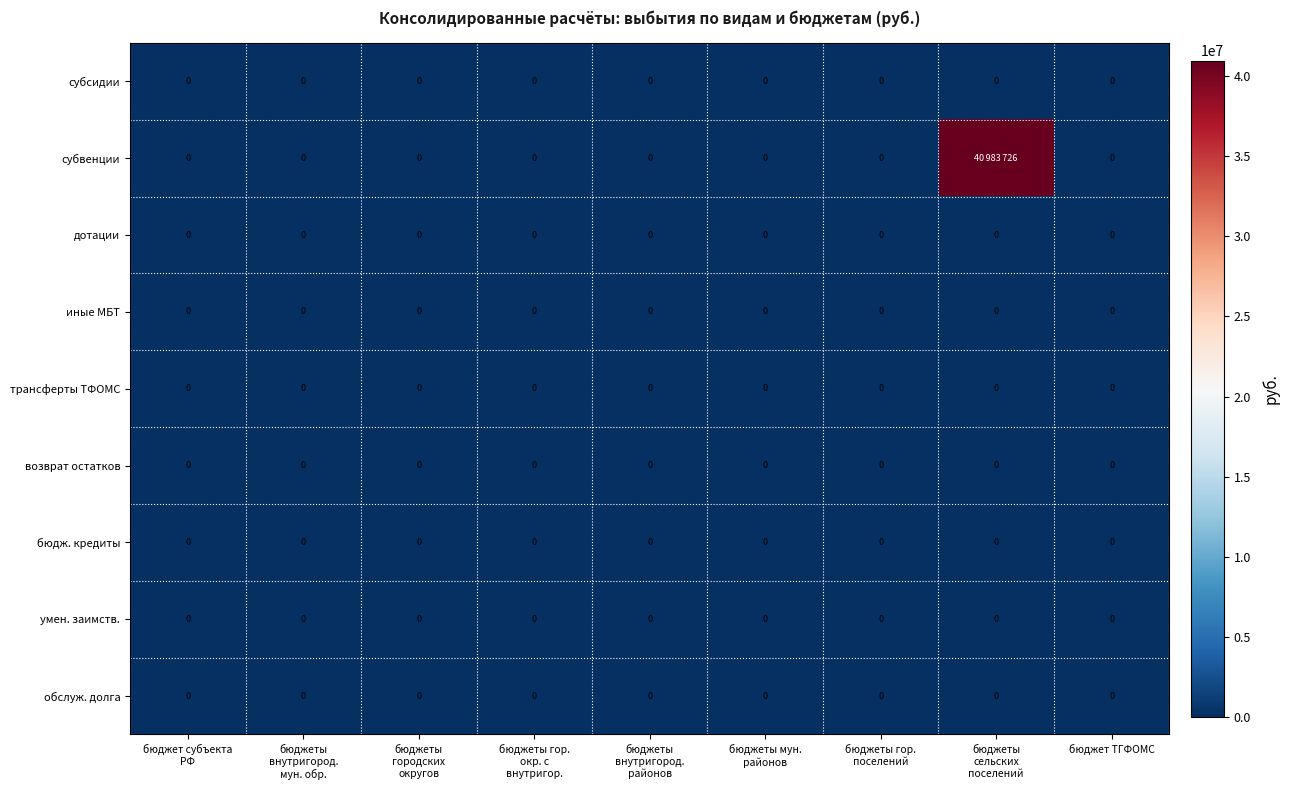

Which series has the widest spread of values?

субвенции